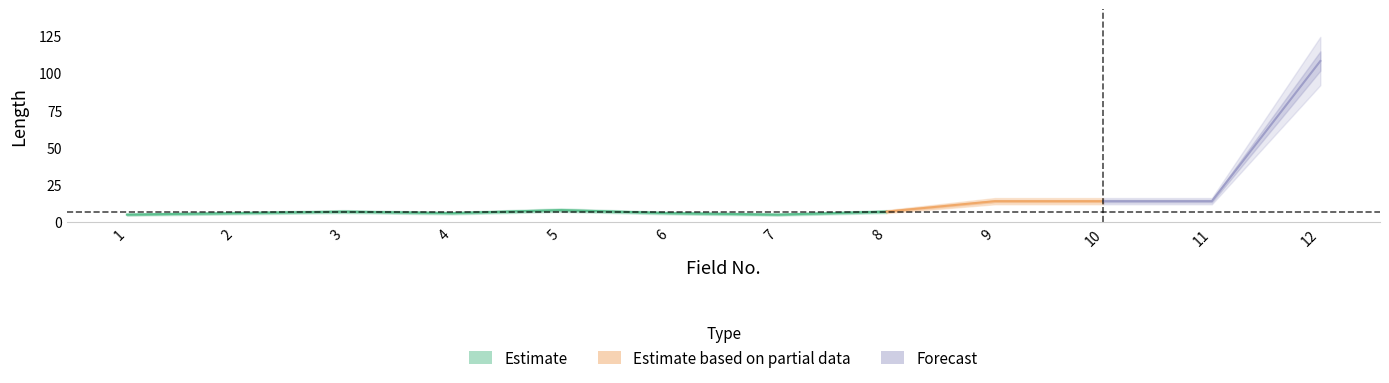

Rank the categories by value from highest to lowest.

12, 9, 10, 11, 5, 3, 8, 2, 4, 6, 1, 7